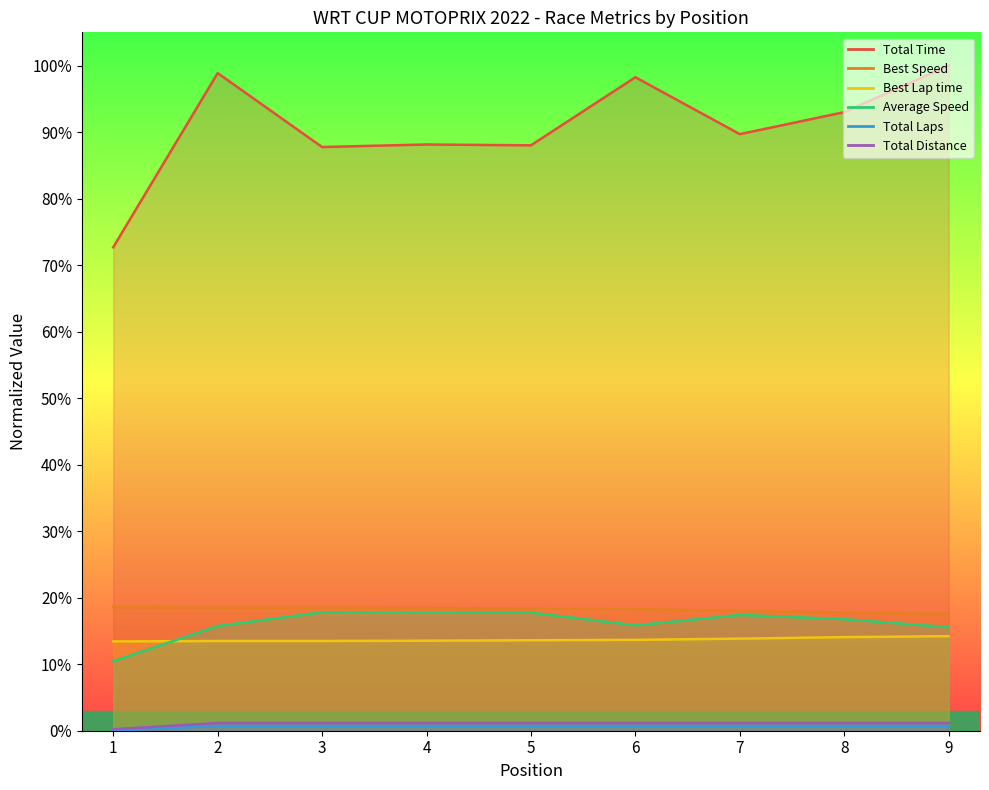

What is the sum of the Best Lap time values at 8 and 5?

0.3